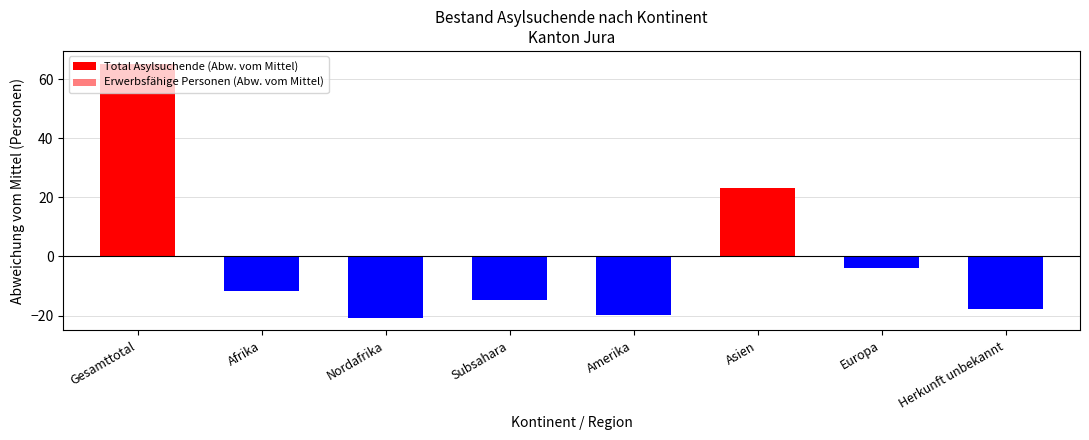

Reading right to left, what are all the values shown in this chart?

Total Asylsuchende (Abw. vom Mittel): -17.8	-3.8	23.2	-19.8	-14.8	-20.8	-11.8	65.2
Erwerbsfähige Personen (Abw. vom Mittel): -17.5	-3.5	18.5	-15.5	-10.5	-16.5	-7.5	52.5